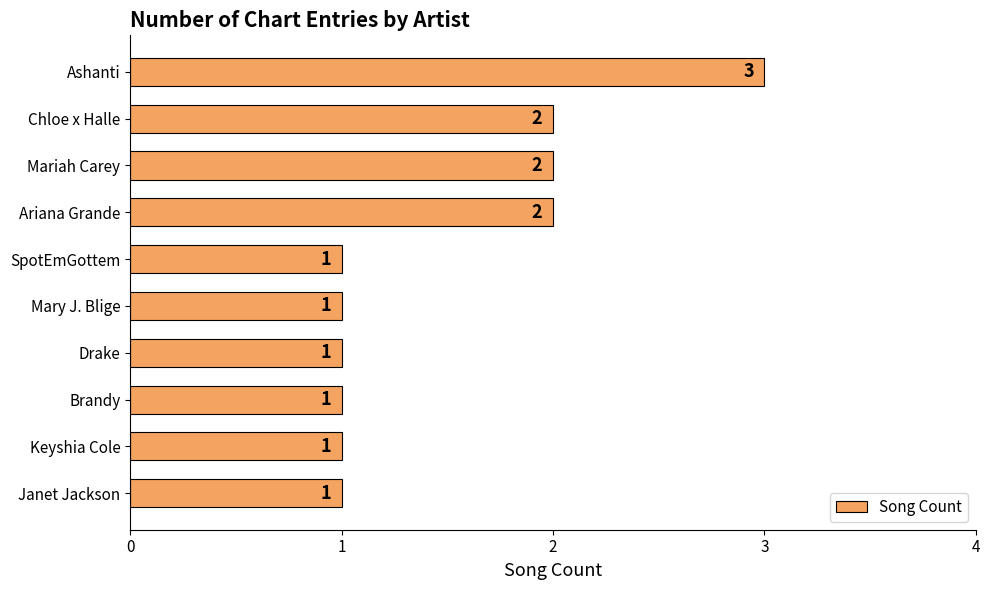

What is the ratio of the value at Ashanti to the value at Drake?

3.0